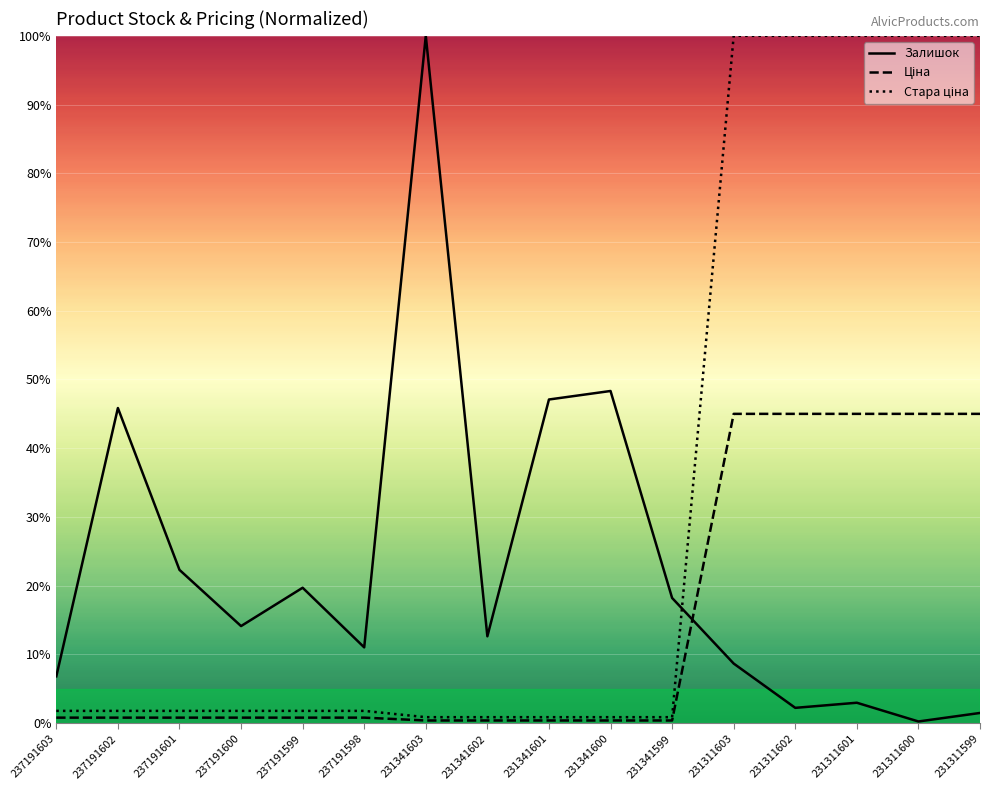

The Ціна series shows 45.0 at 231311603. True or false?

True